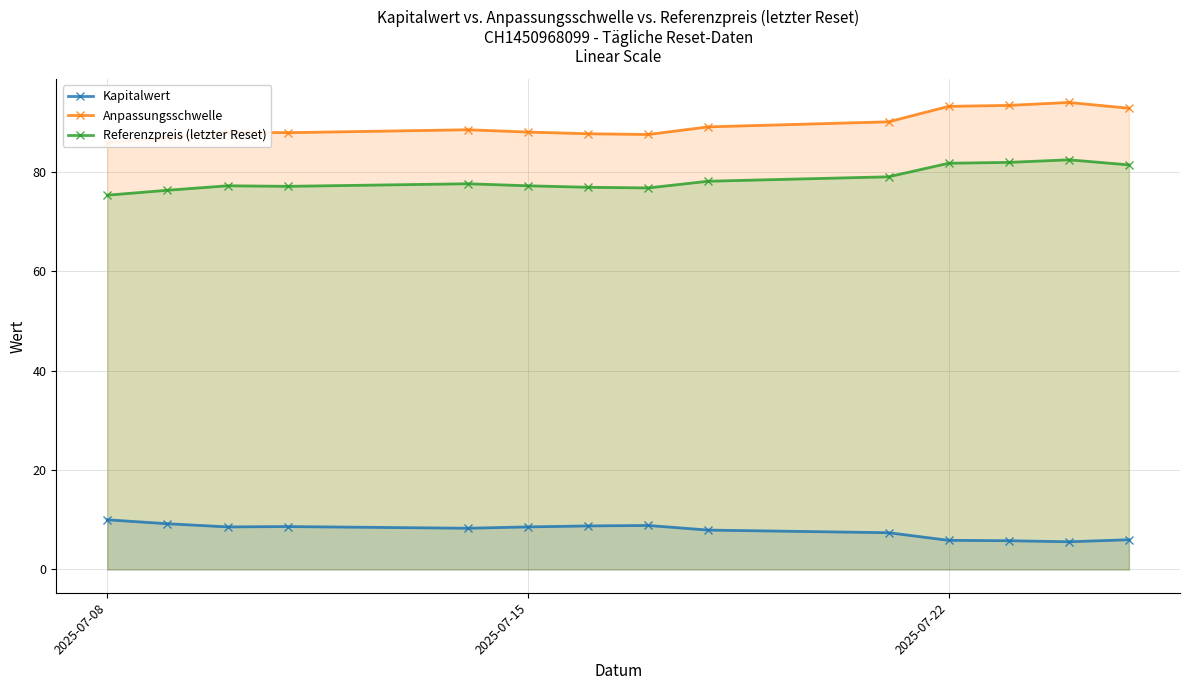

What is the average value of the Referenzpreis (letzter Reset) series?

78.5